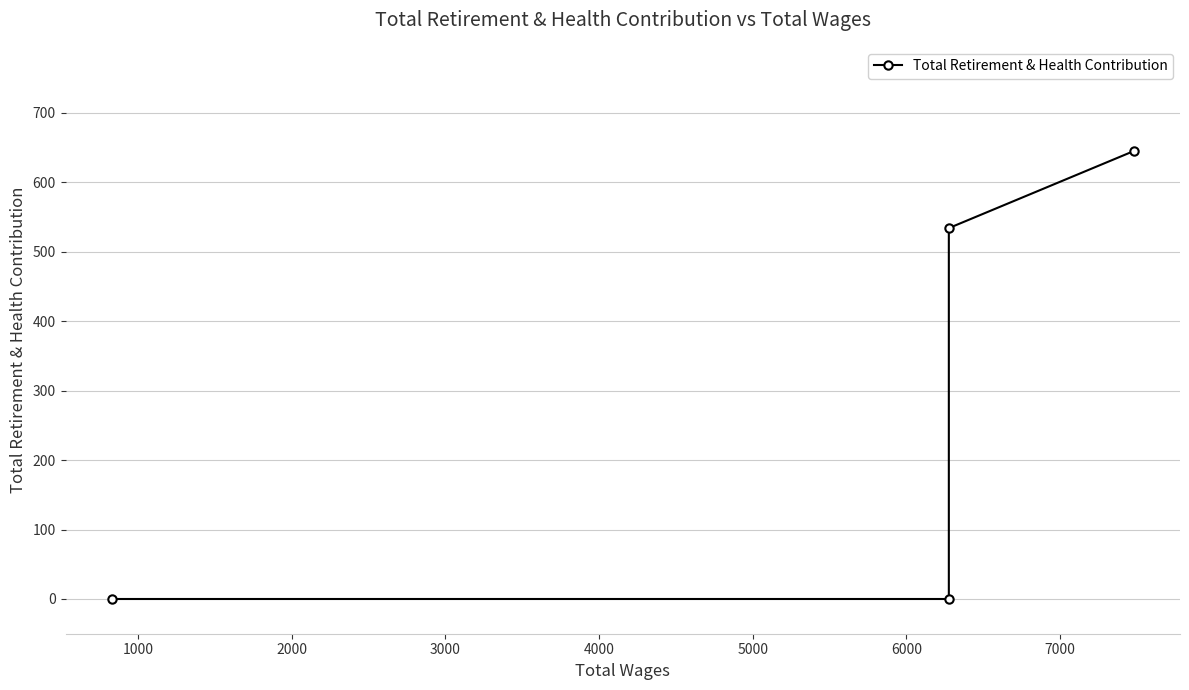

The chart shows a value of 754 at 1000. True or false?

False